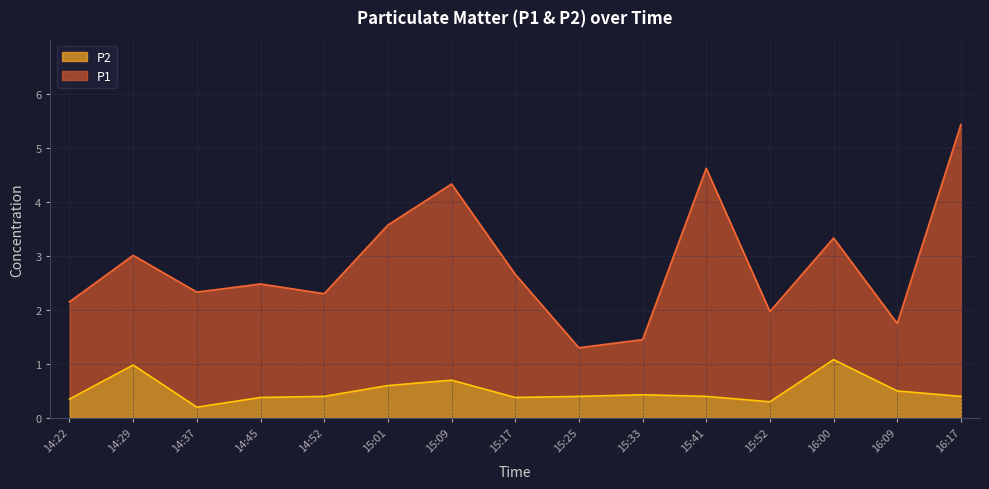

What is the average value?

0.5